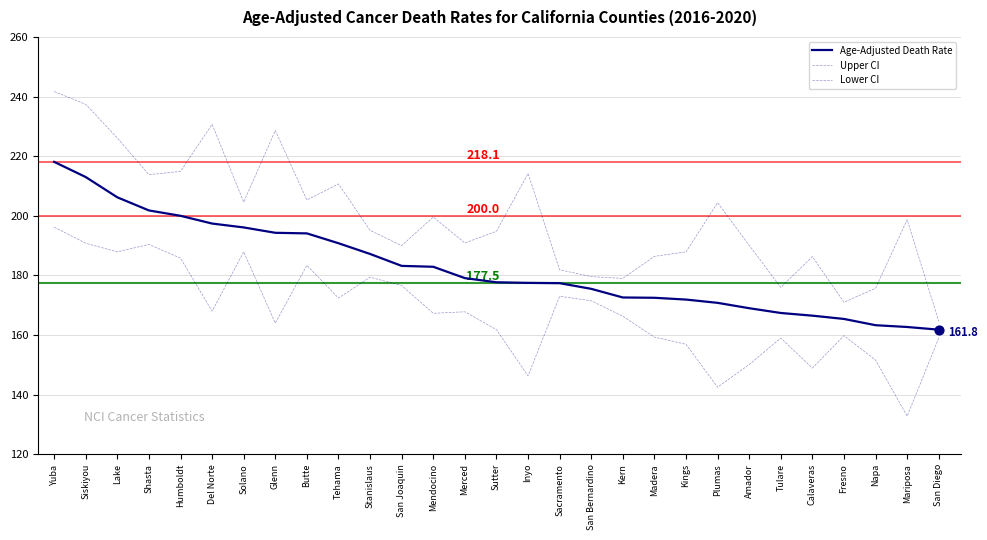

What is the total value across all series at Stanislaus?

561.7